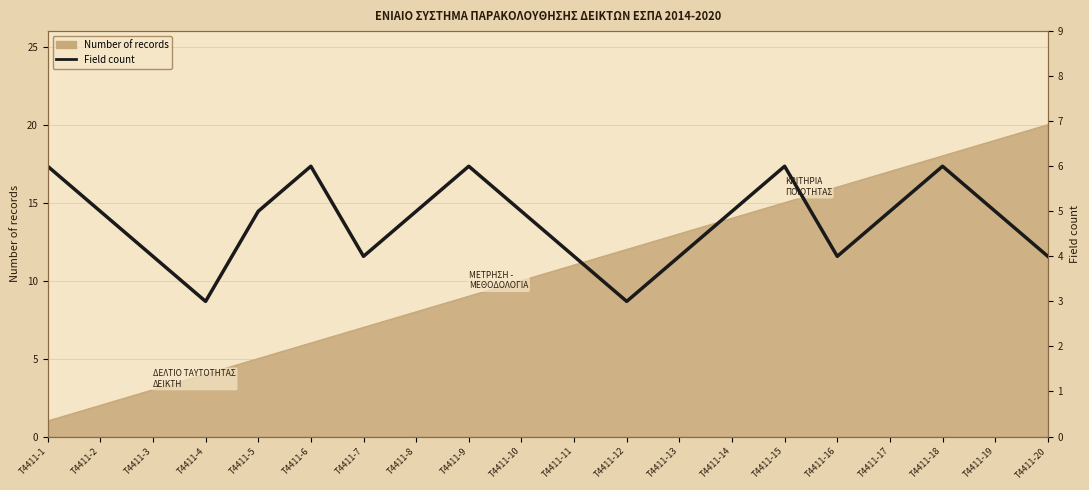

At which category does the chart reach its peak across all series?

T4411-1